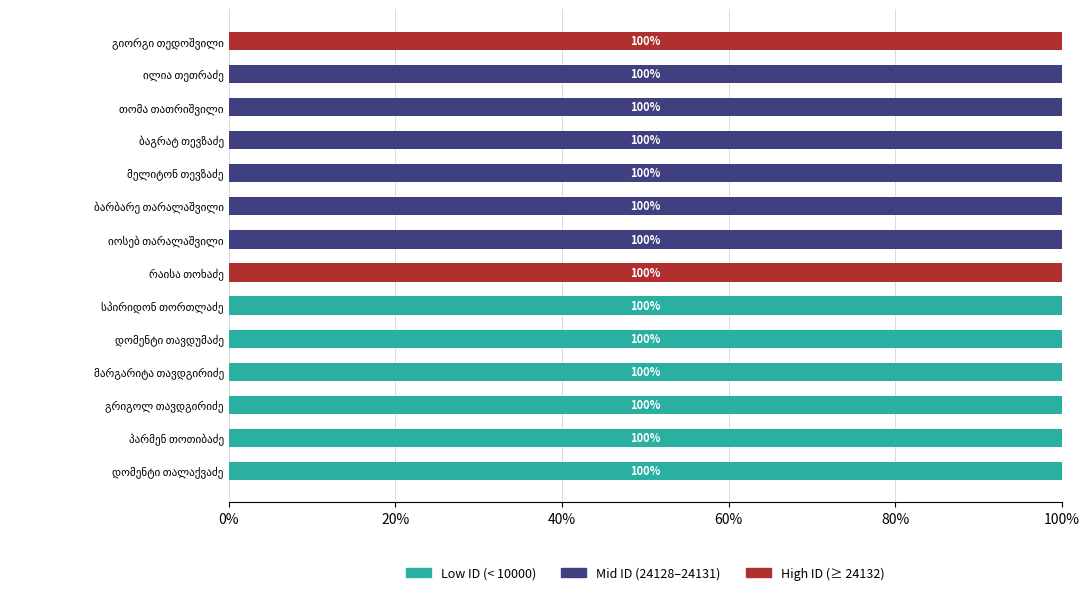

What is the sum of all Low ID (< 10000) values?

600